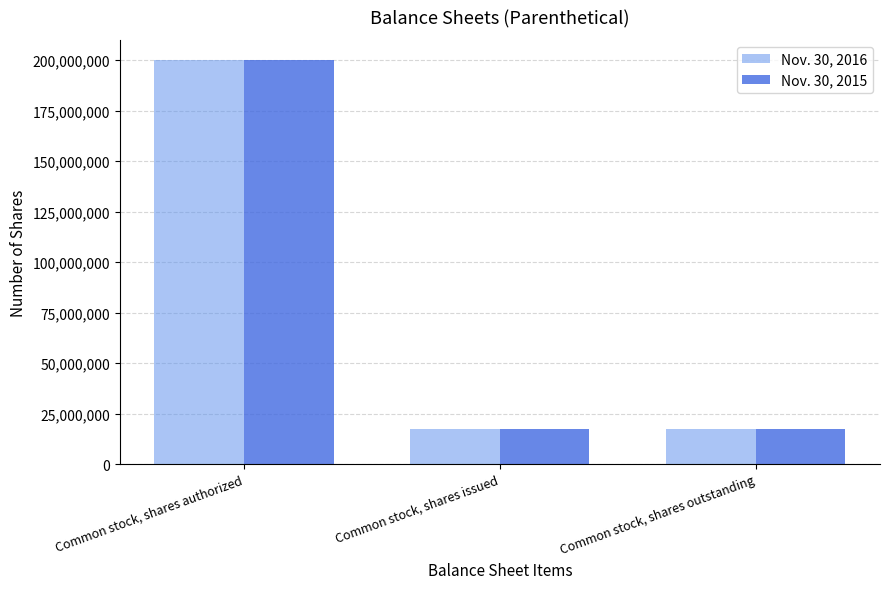

What is the average value of the Nov. 30, 2015 series?

78303030